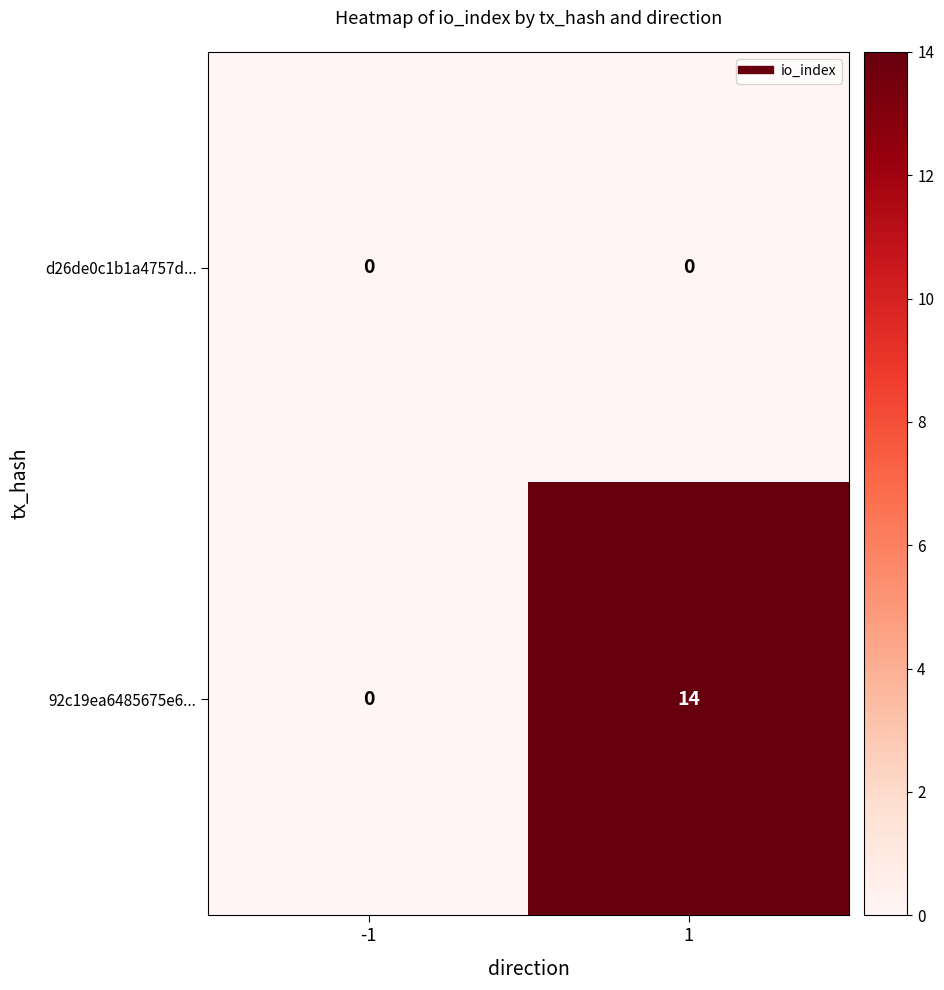

Rank the series by their average value, from lowest to highest.

d26de0c1b1a4757d..., 92c19ea6485675e6...